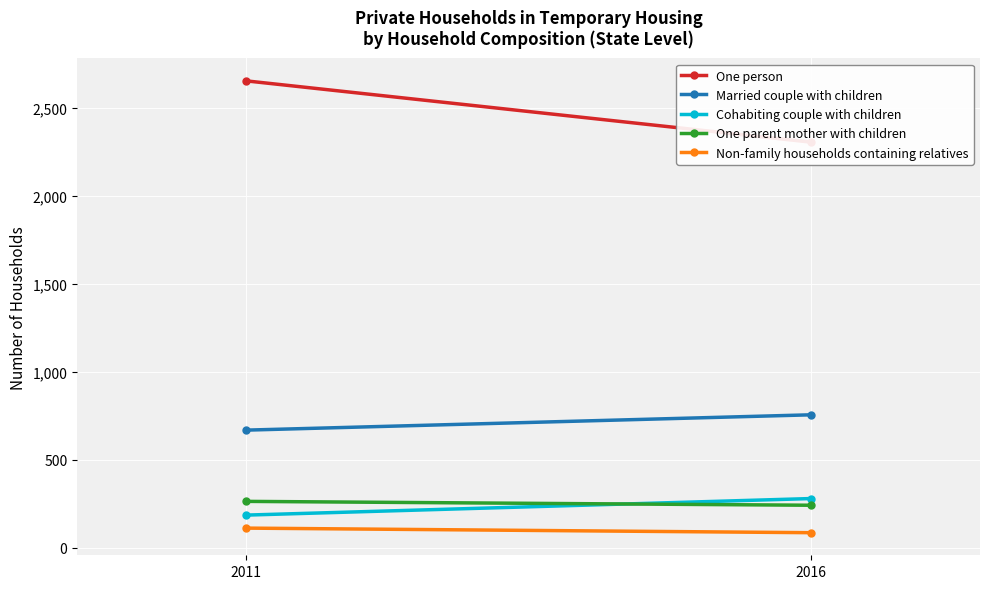

Is the value of Cohabiting couple with children at 2011 greater than the value of Non-family households containing relatives at 2011?

Yes